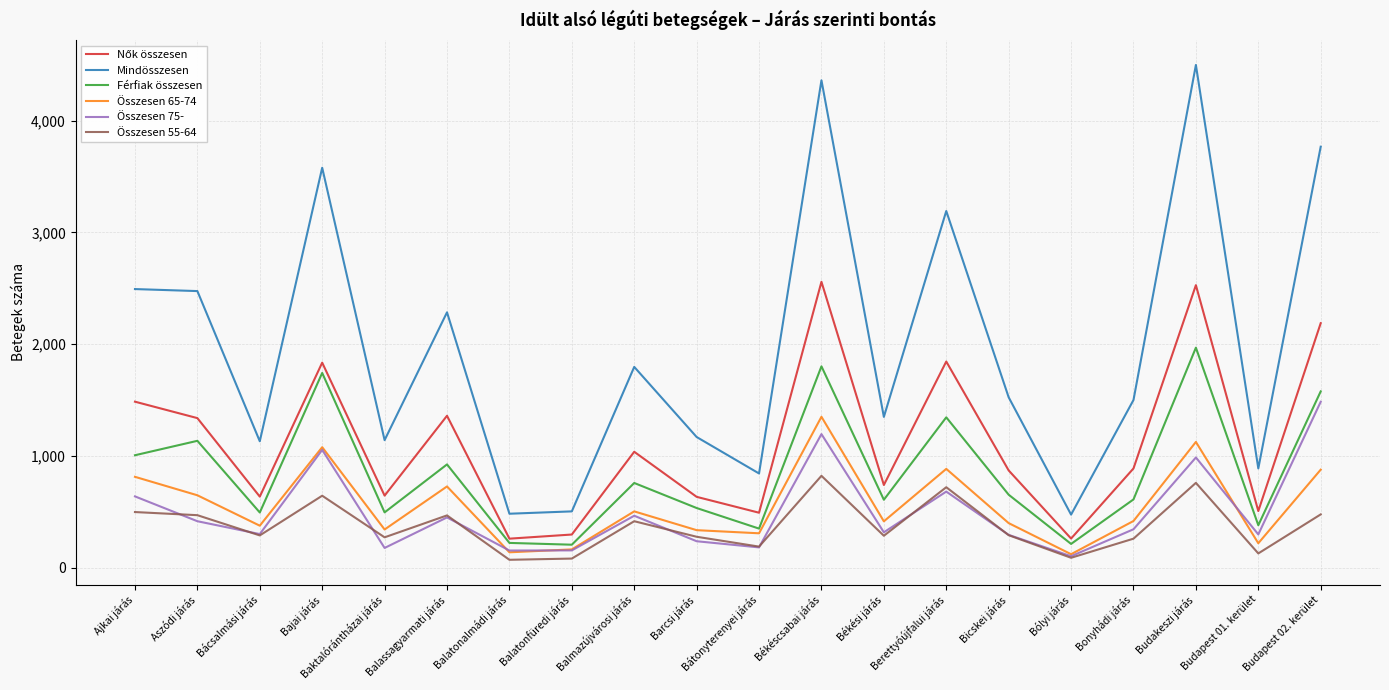

At which label does Összesen 55-64 first exceed 292?

Ajkai járás